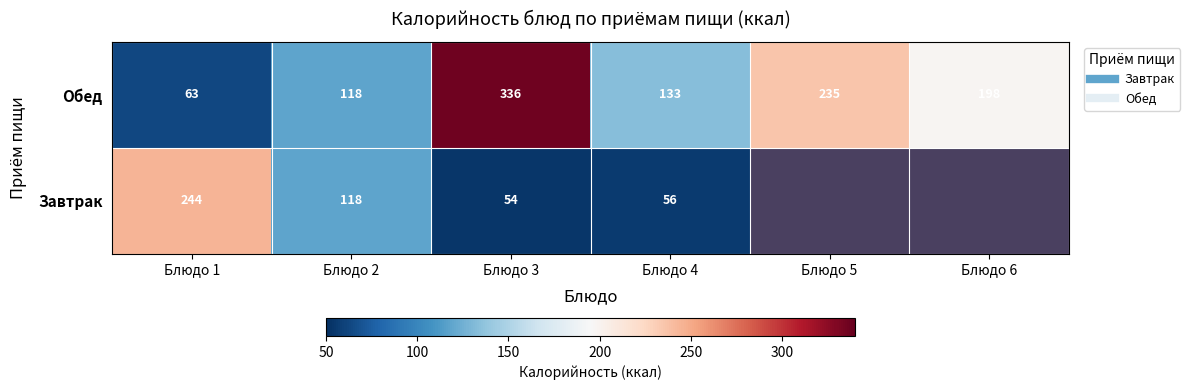

What is the difference between the second highest and minimum values in the Обед series?

172.0